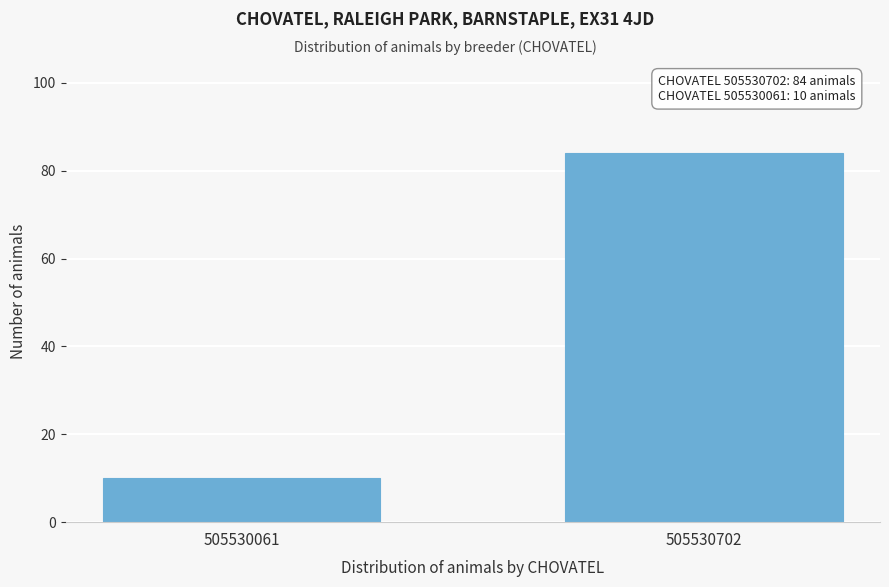

Reading right to left, transcribe all the data shown in this chart.

505530702=84	505530061=10